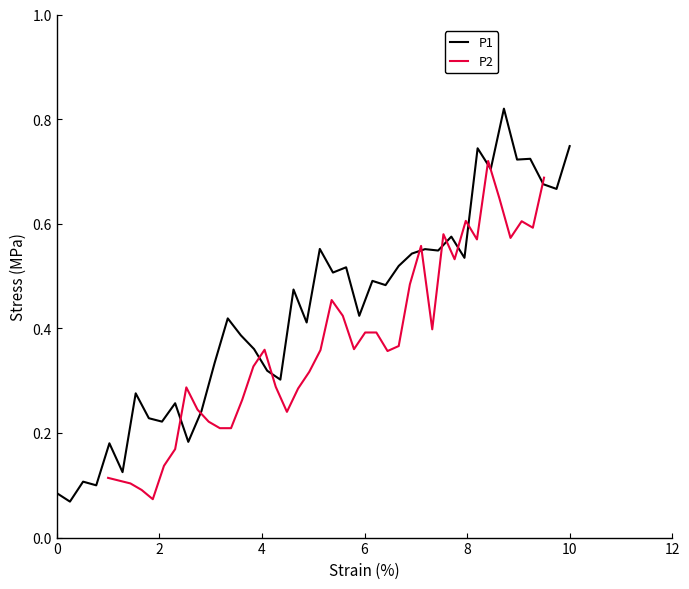

What are all the series names shown in the legend?

P1, P2